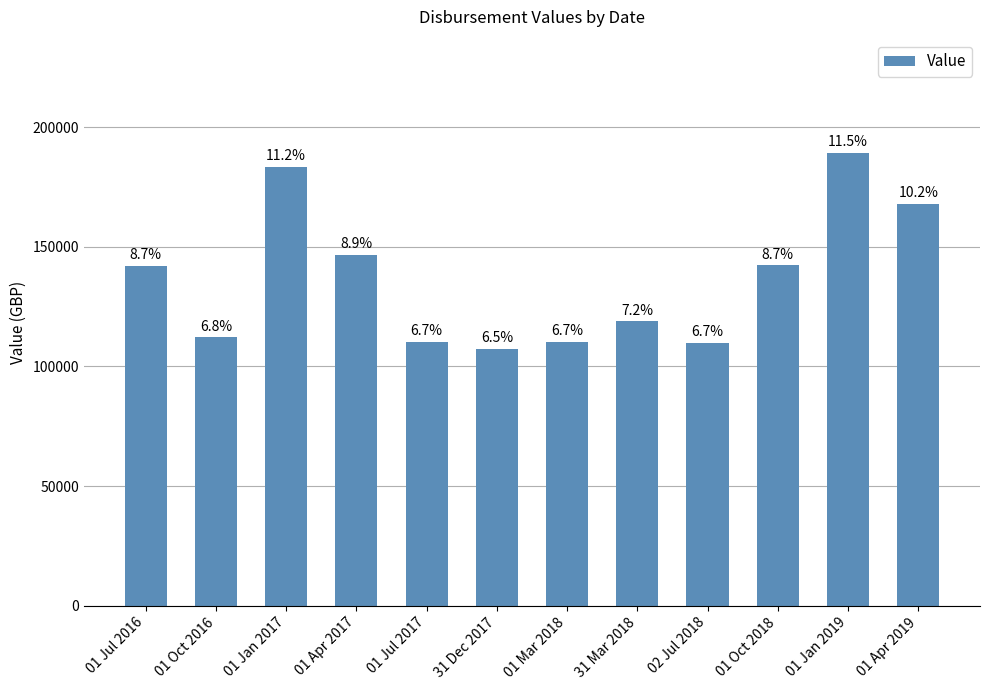

True or false: the data shows 142299.8 at 01 Oct 2018.

True